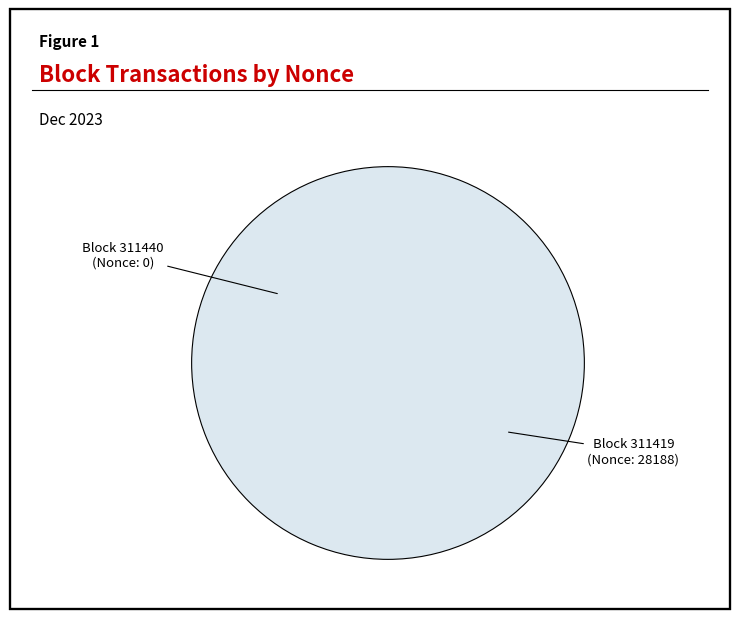

Does any single category account for the majority?

Yes